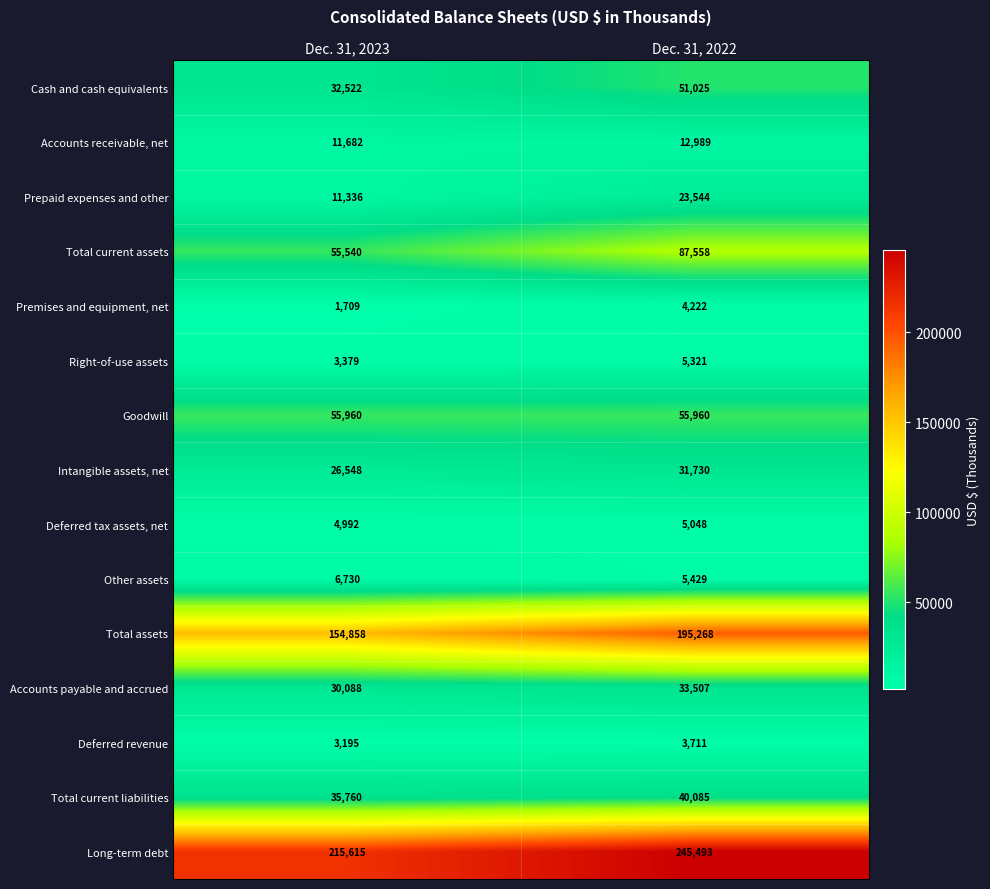

Which series has the widest spread of values?

Total assets